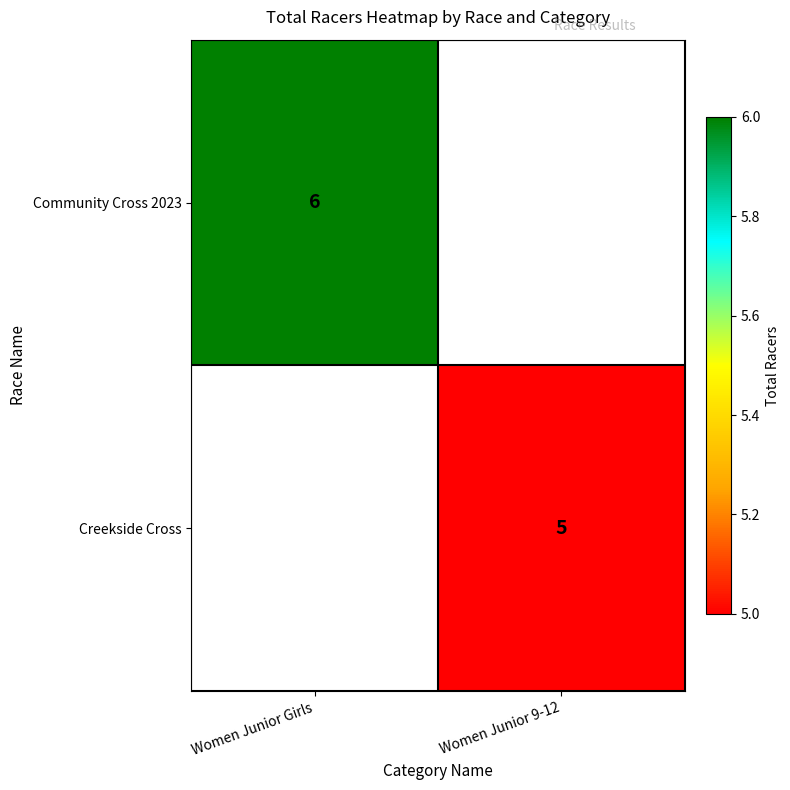

At how many categories does at least one series exceed 5?

1